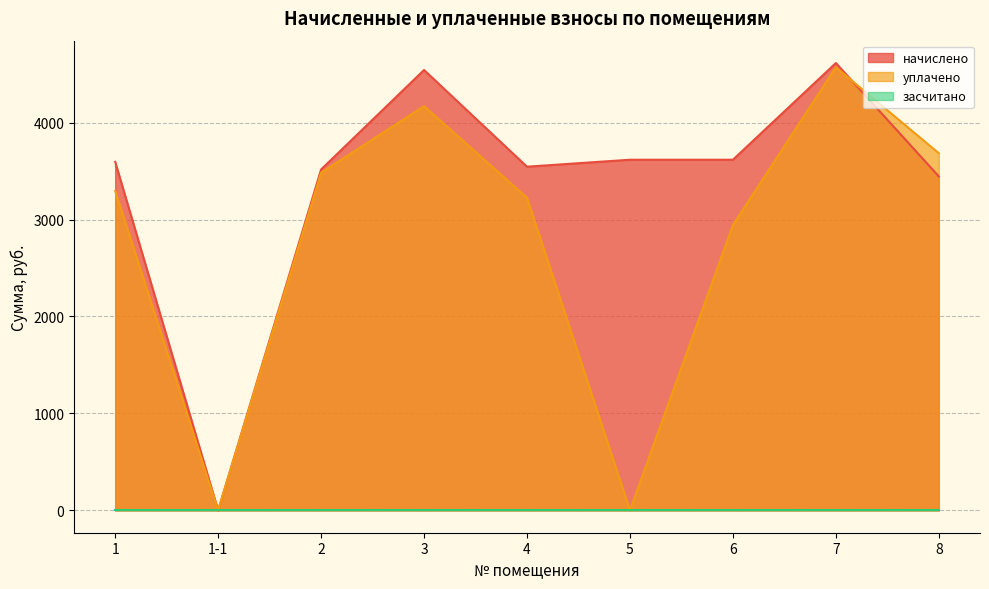

How many values in the уплачено series are below 3295?

4